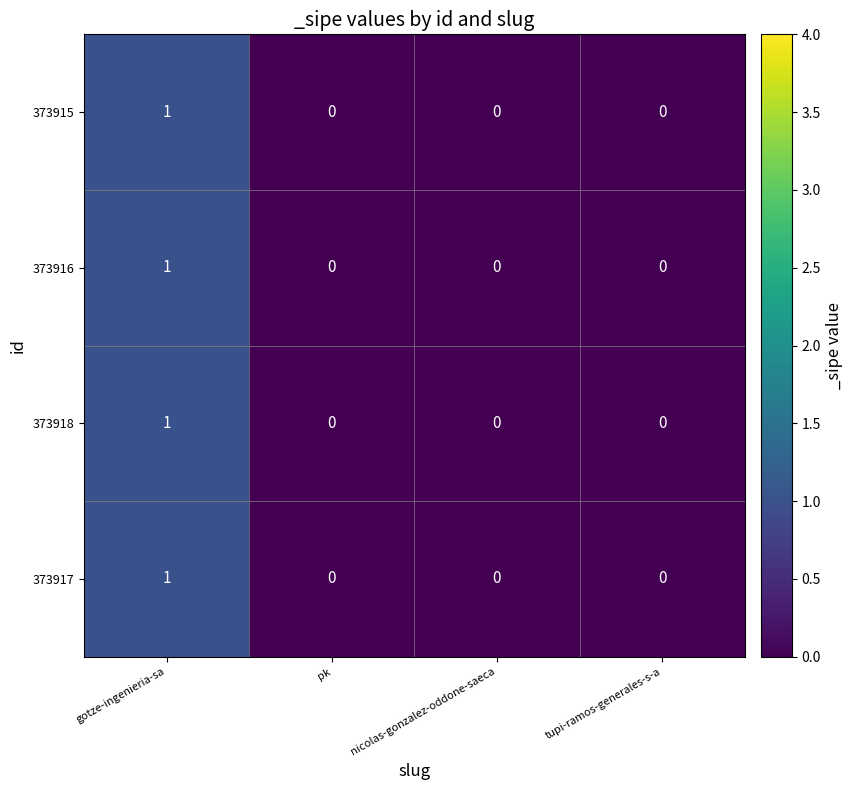

True or false: 373918 has a value of 0 at tupi-ramos-generales-s-a.

True